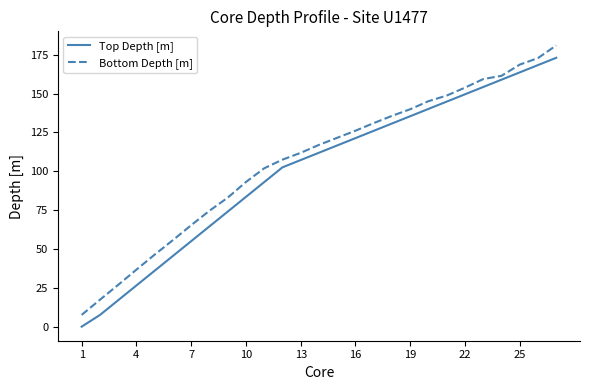

What is the difference between the maximum and minimum values in the Top Depth [m] series?

173.0